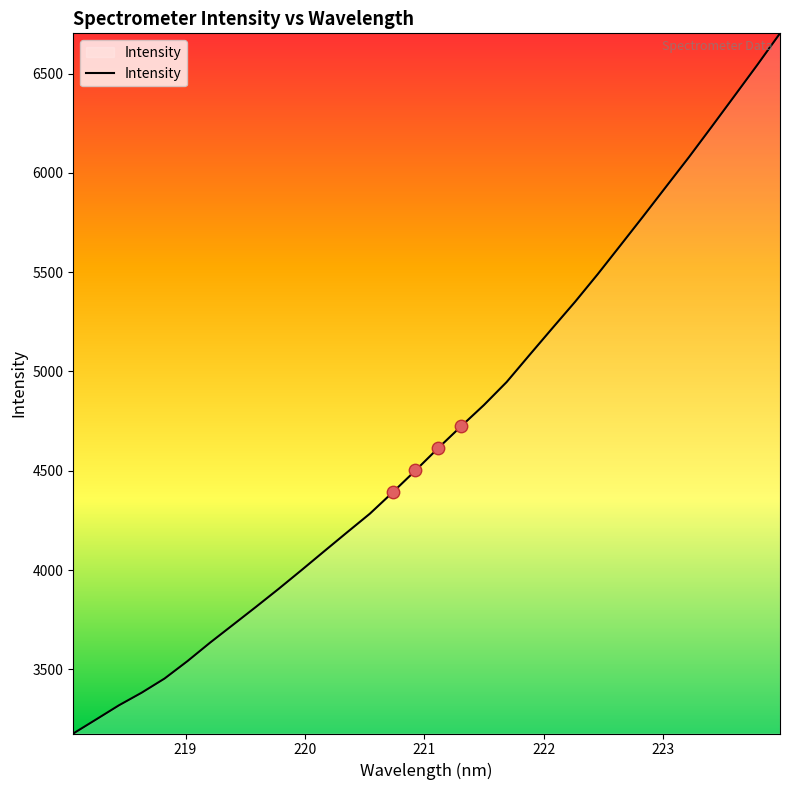

What is the minimum value shown in the chart?

3176.7